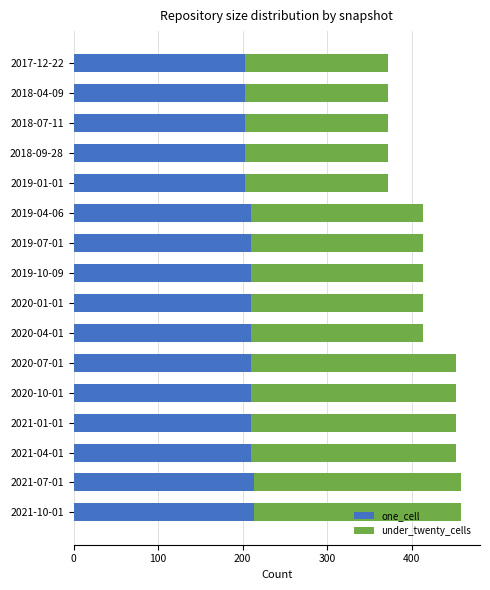

What is the sum of all one_cell values?

3331